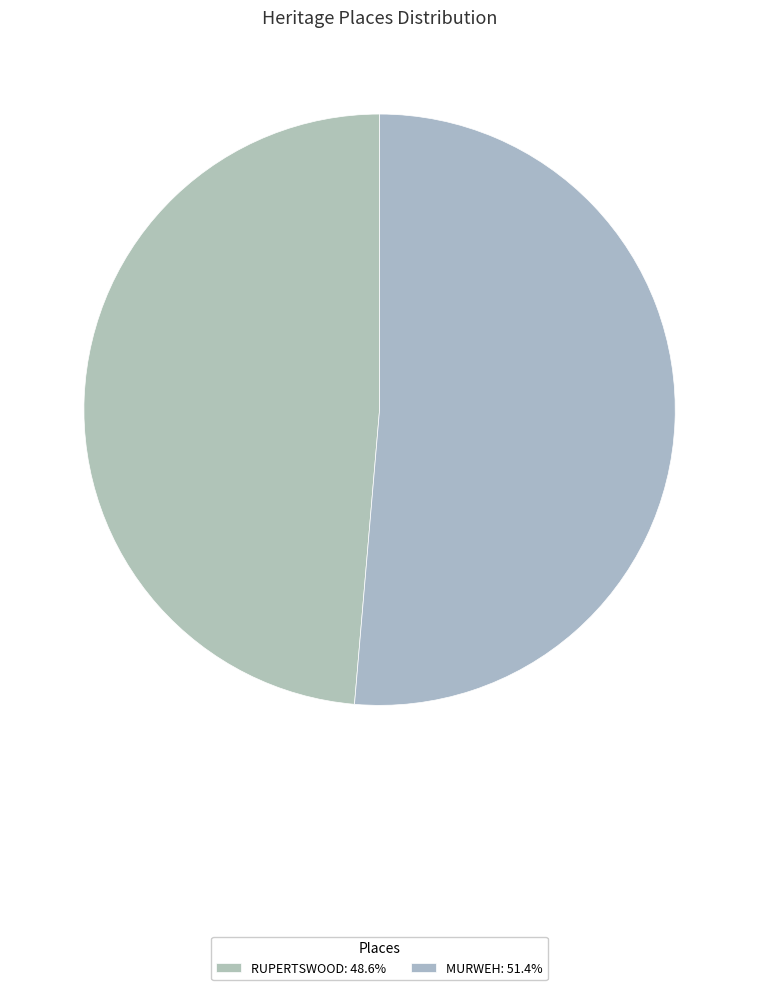

Which category has the smallest portion of the pie?

RUPERTSWOOD